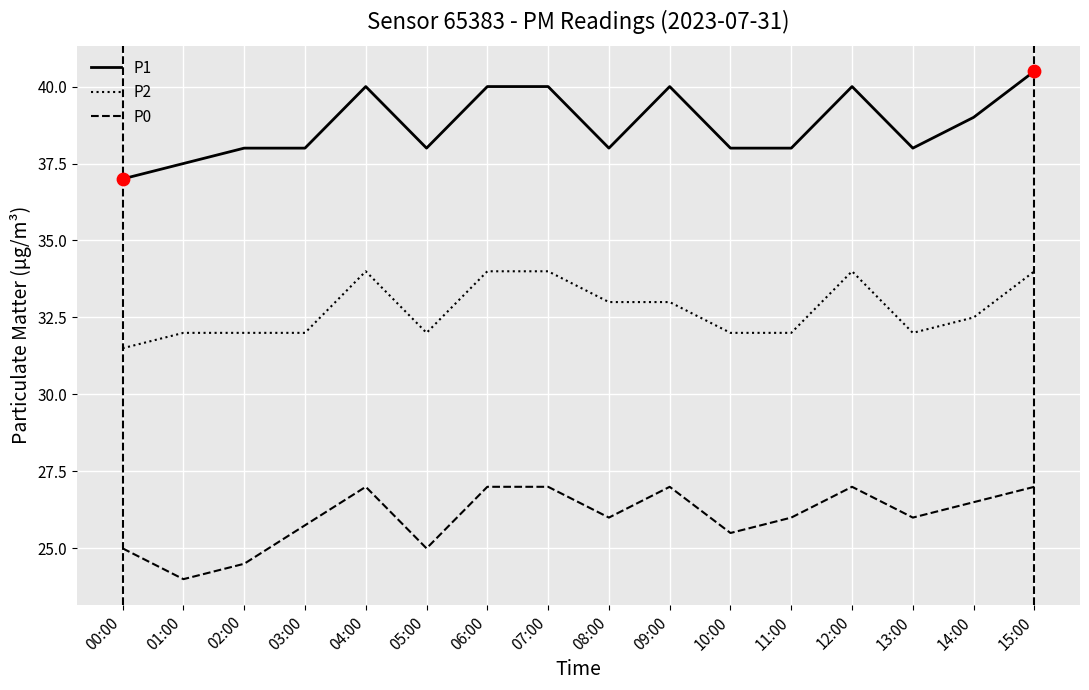

Is the value of P2 at 03:00 greater than the value of P0 at 04:00?

Yes